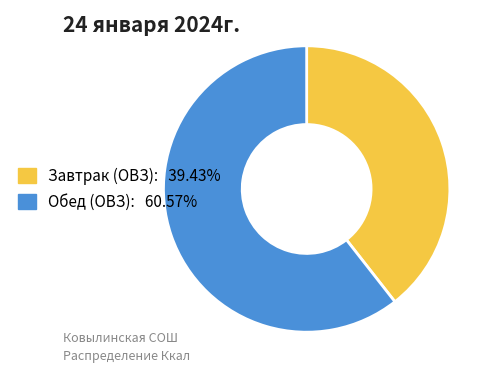

Between Обед (ОВЗ) and Завтрак (ОВЗ), which is larger?

Обед (ОВЗ)